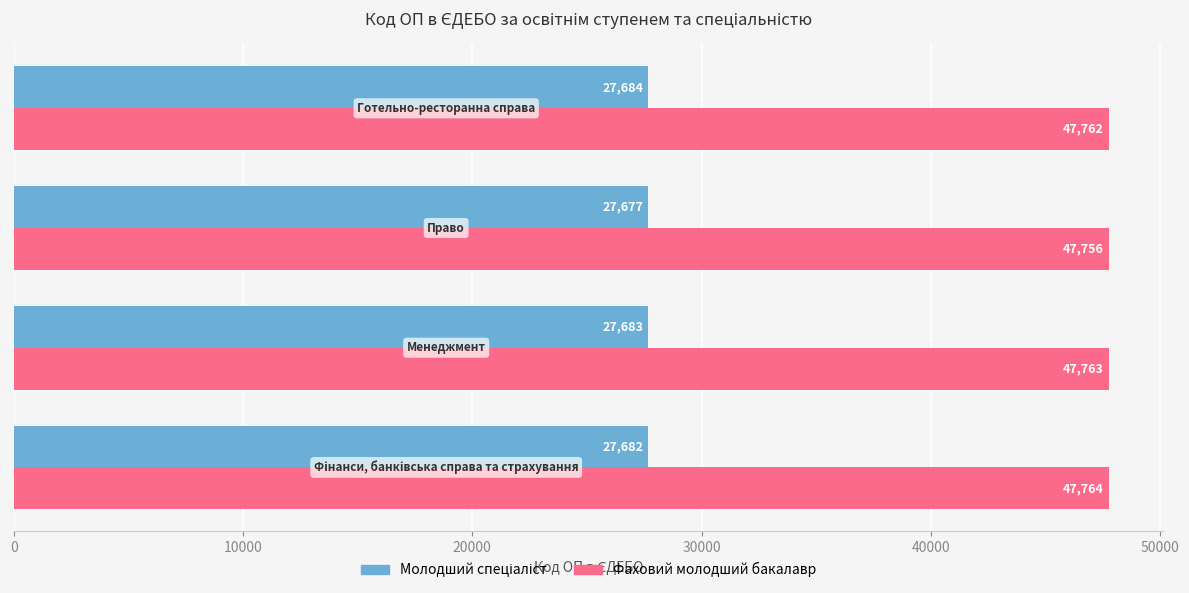

What is the smallest value displayed?

27677